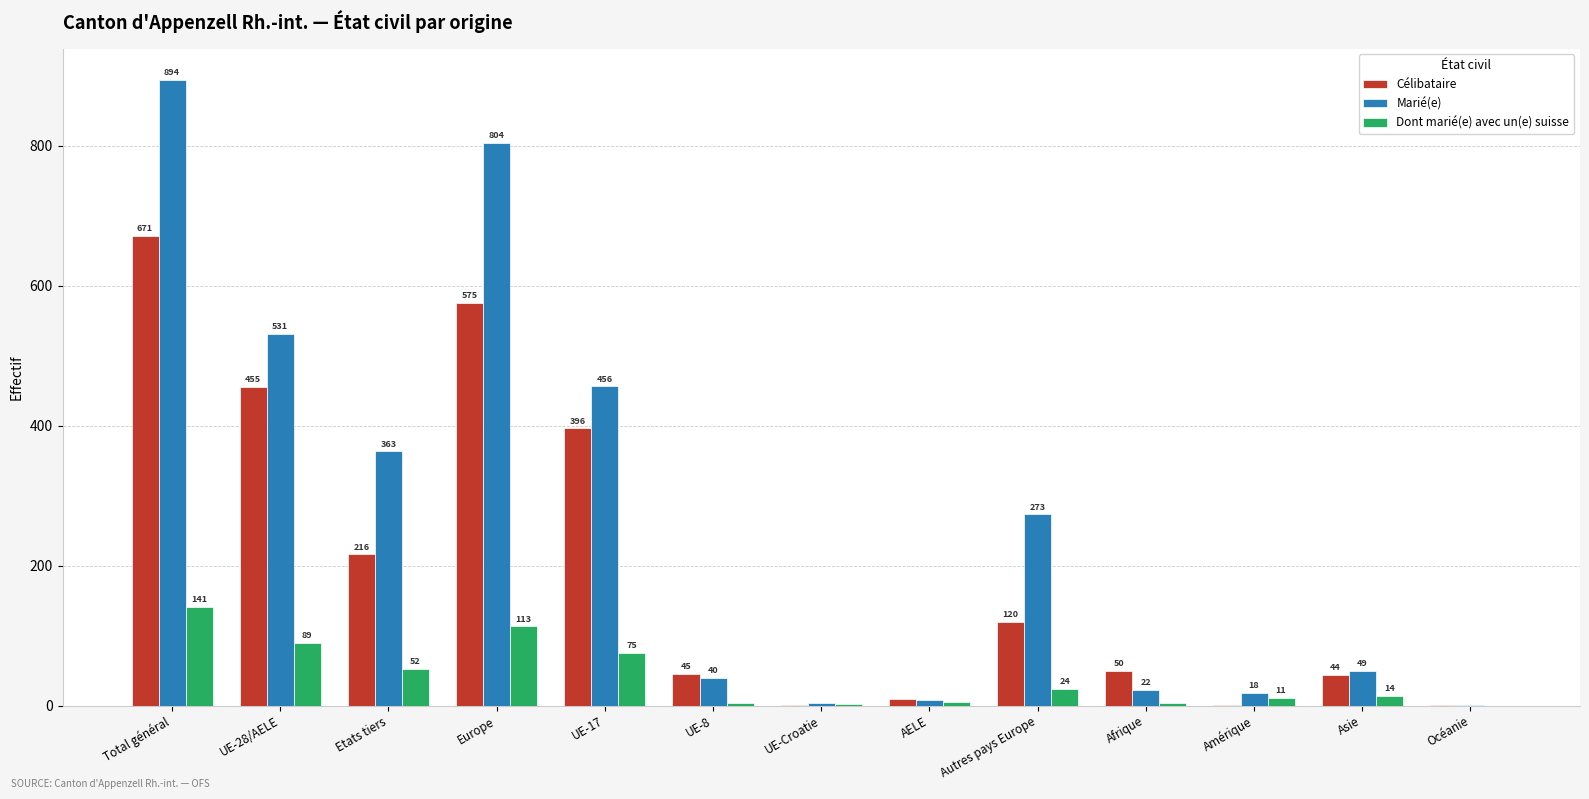

Between Amérique and Océanie, which series saw the biggest shift?

Marié(e)